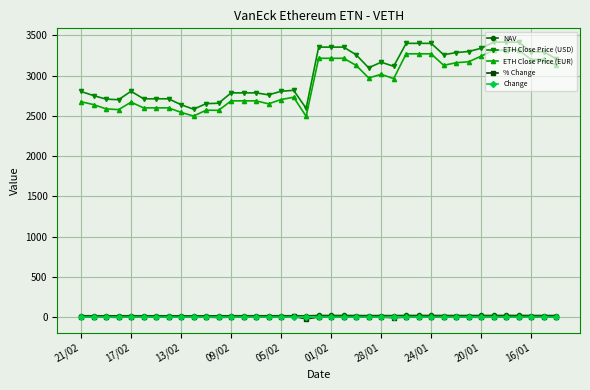

What is the value of the ETH Close Price (EUR) point at the 17th from the left?

2703.8